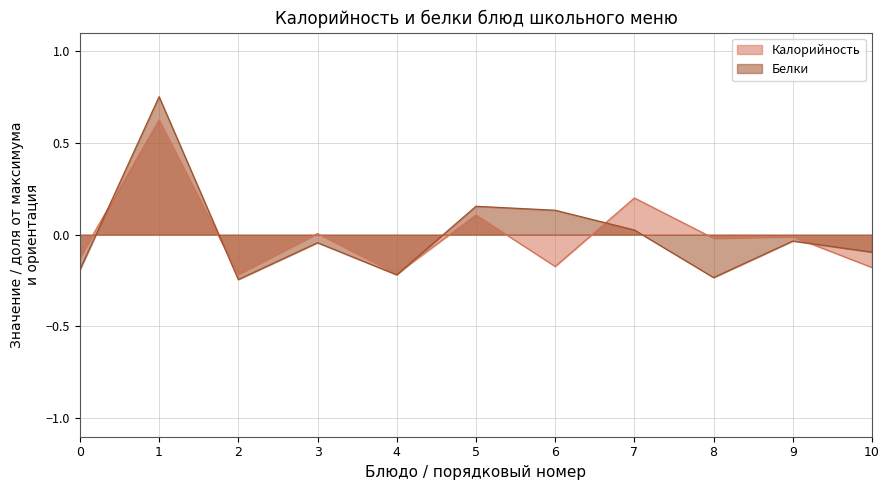

How many positive values does the Калорийность series have?

4